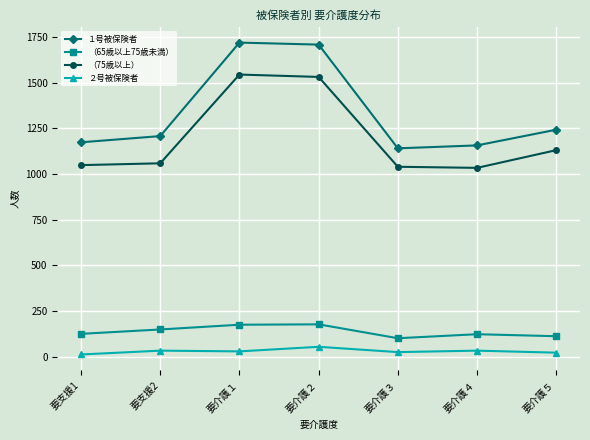

Is the value of （75歳以上） at 要介護１ greater than the value of ２号被保険者 at 要支援1?

Yes